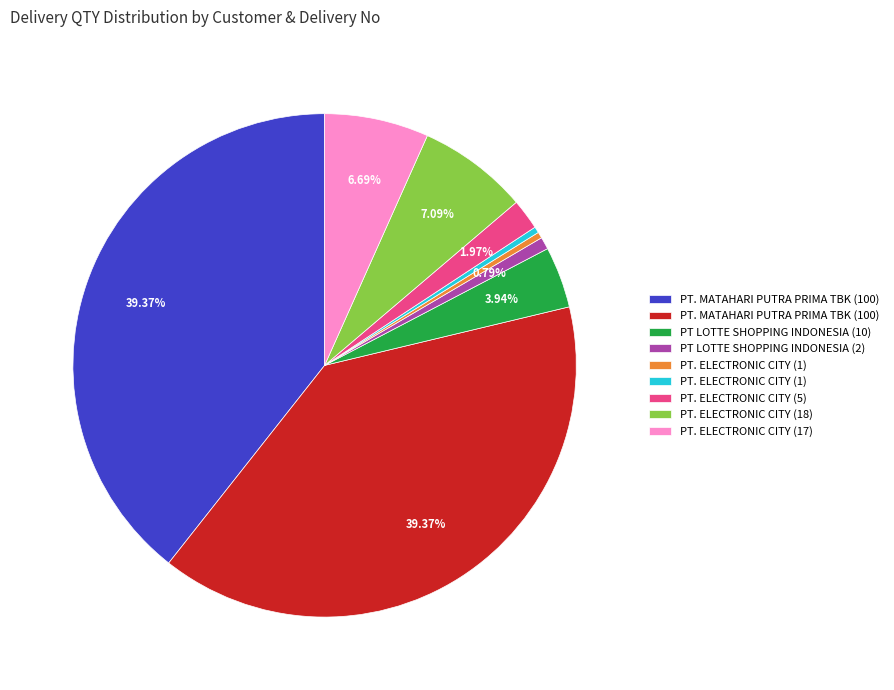

Is there any slice that represents more than half of the pie?

No